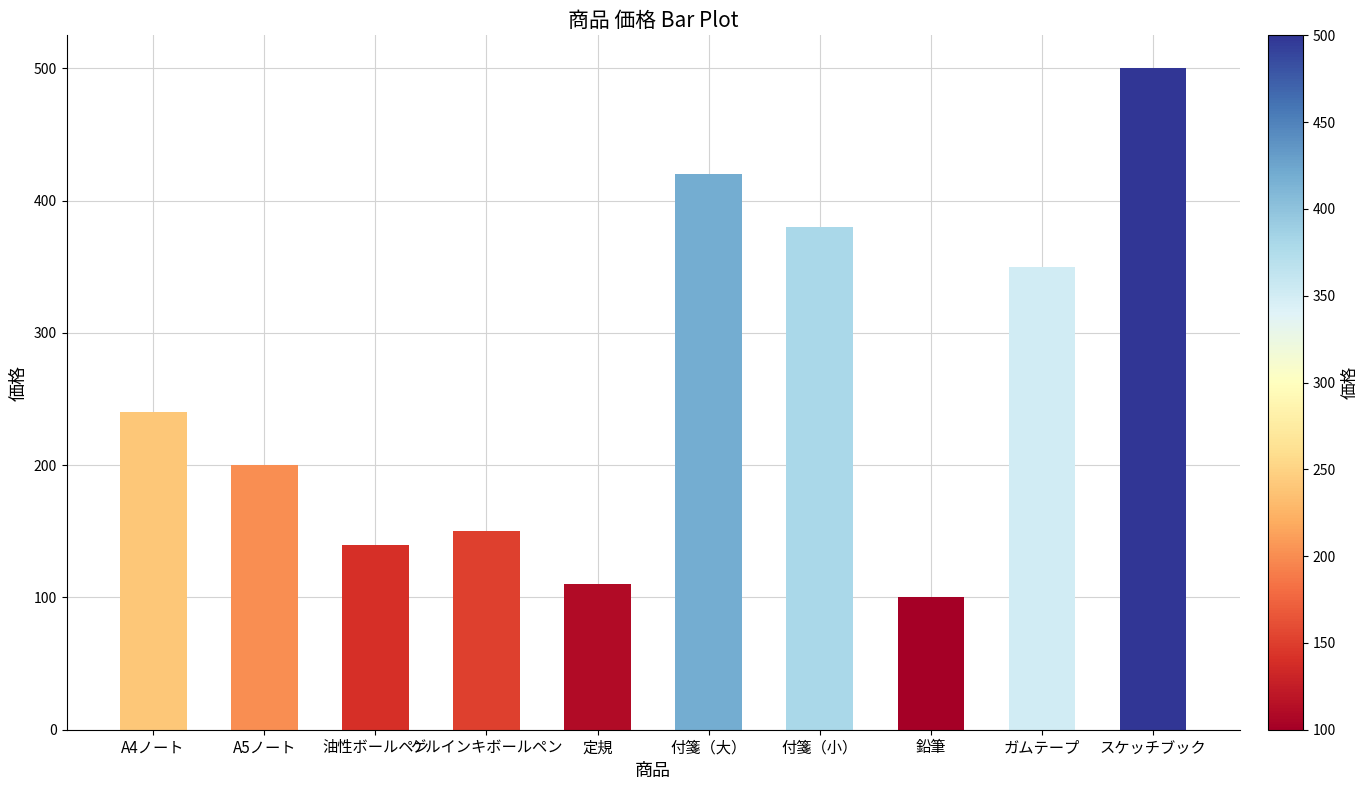

Reading left to right, extract all data points from this chart.

240	200	140	150	110	420	380	100	350	500